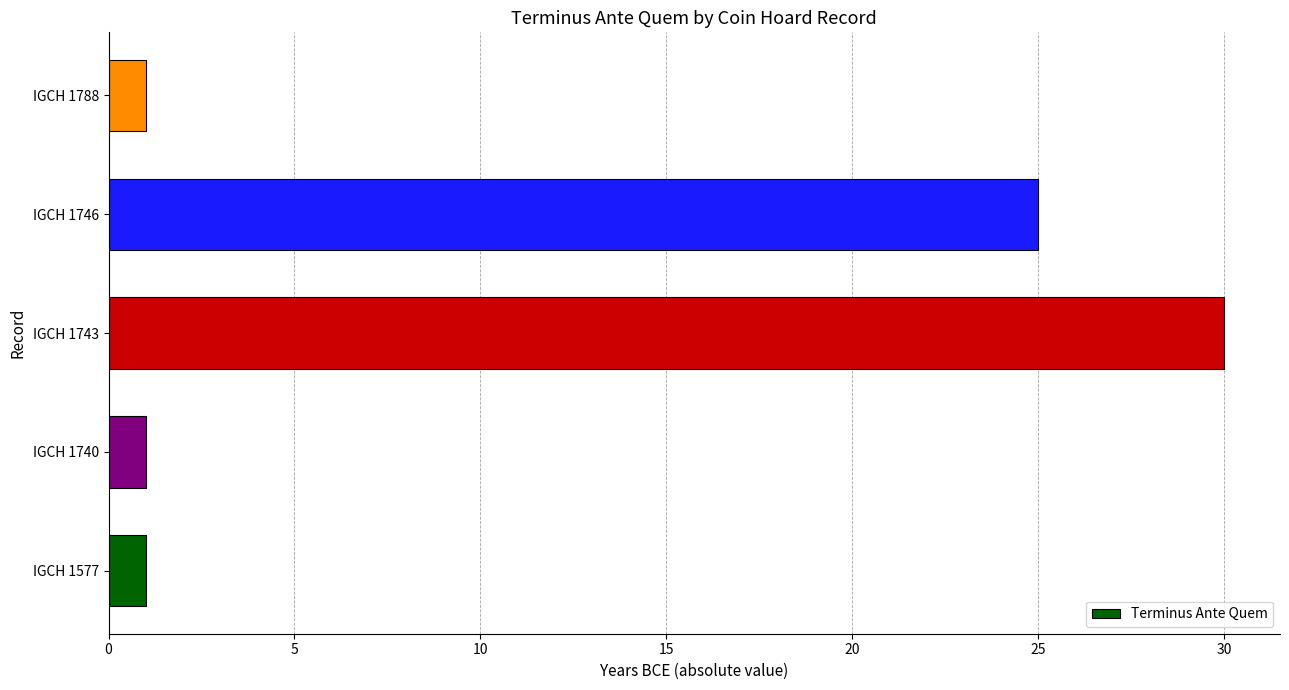

At which label is the value closest to 15?

IGCH 1746